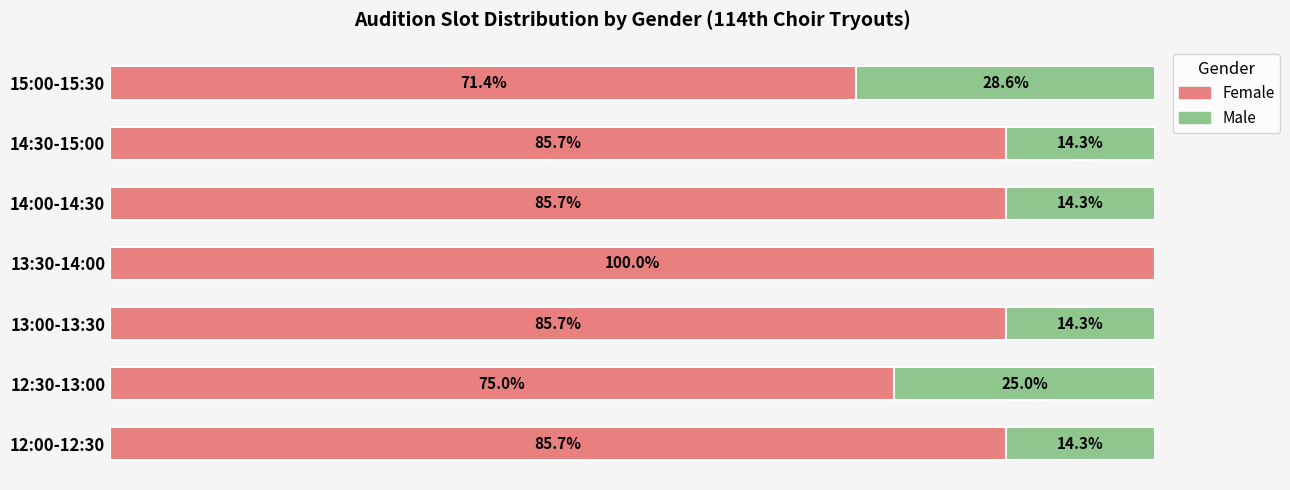

What are all the series names shown in the legend?

Female, Male